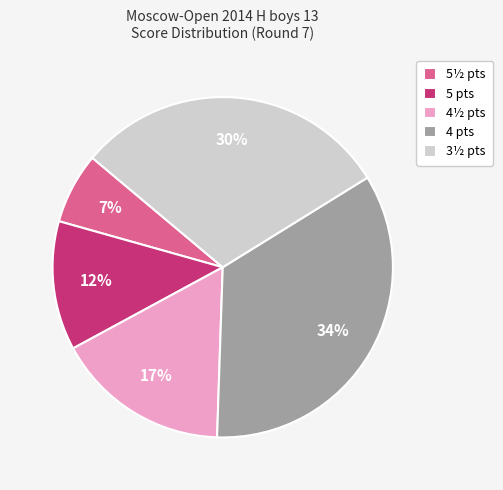

Approximately how many times larger is the value at 5 pts compared to 4½ pts?

0.7